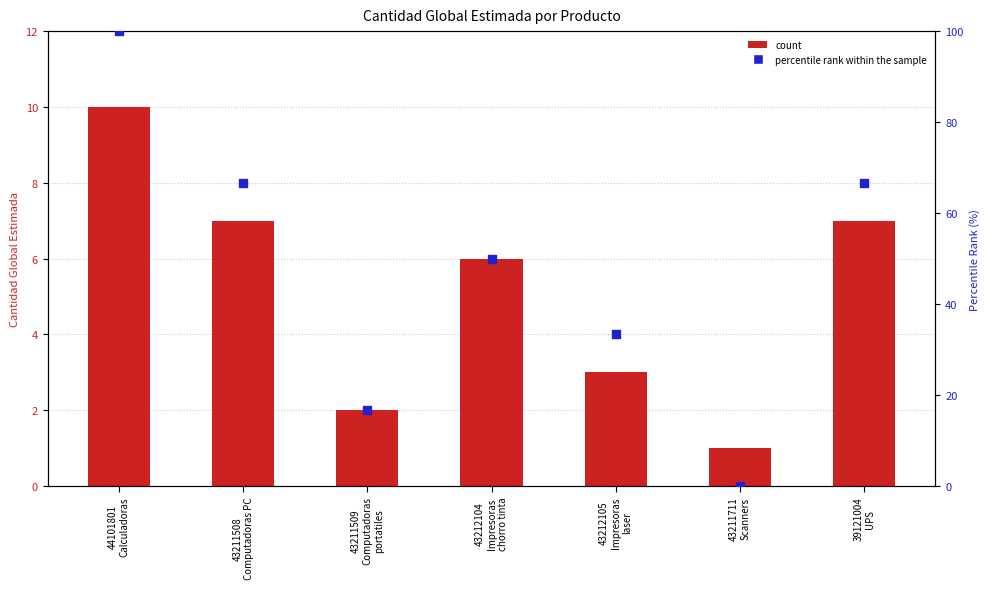

At which category is the sum across all series the highest?

44101801
Calculadoras